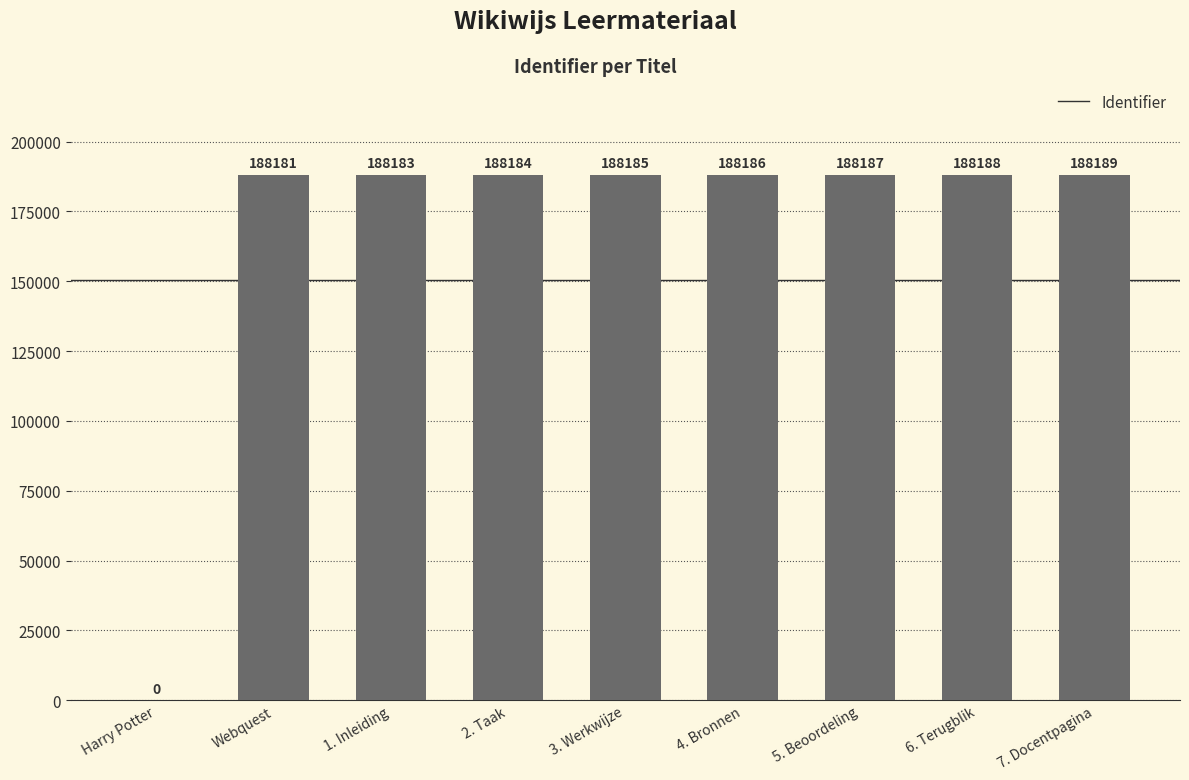

What is the change in value from 1. Inleiding to 4. Bronnen?

+3